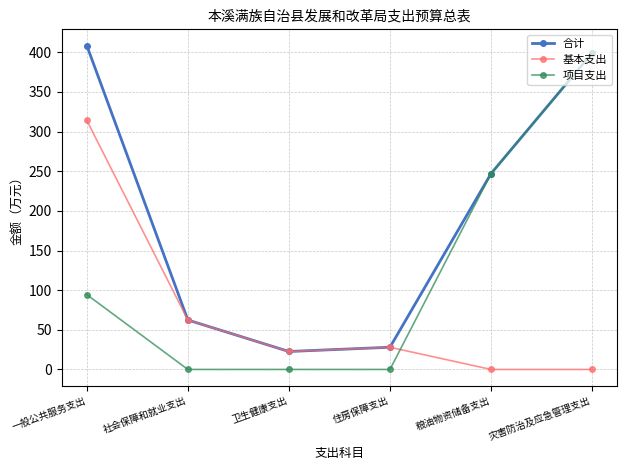

How many lines are shown in the chart?

3